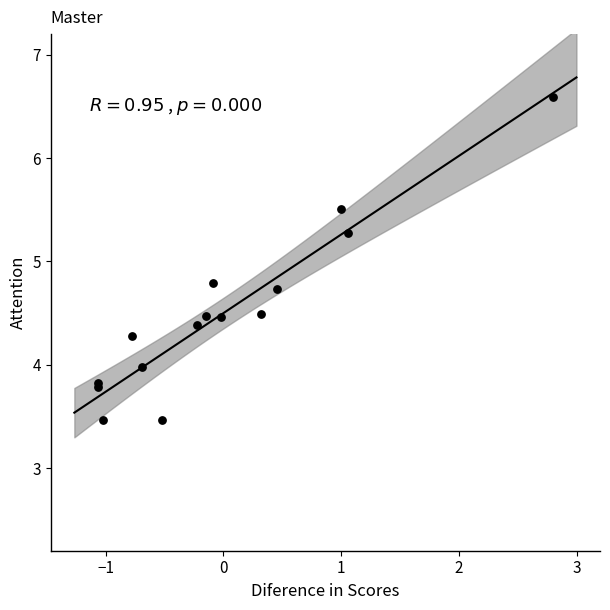

What Y value in the scatter plot is closest to 5?

4.8